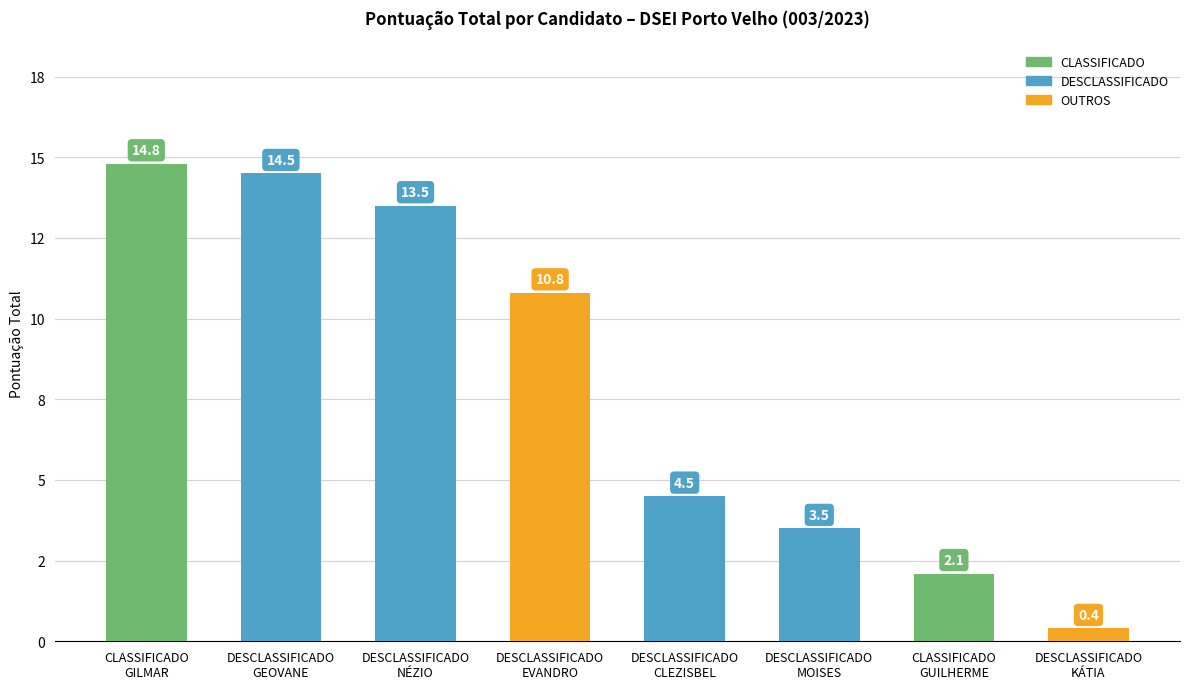

What is the average value?

8.0